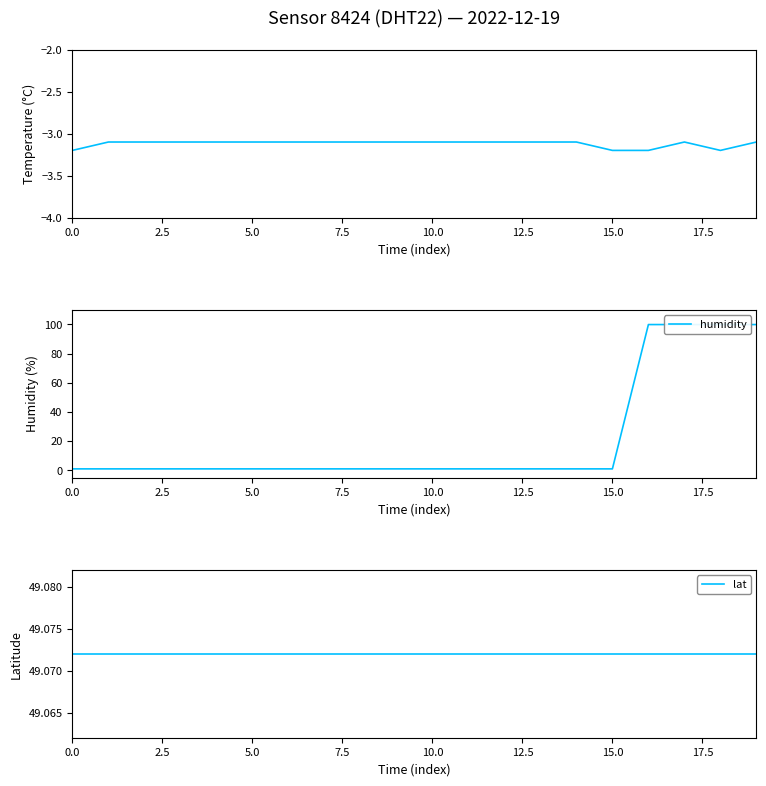

Reading left to right, transcribe all the data shown in this chart.

temperature: -3.2	-3.1	-3.1	-3.1	-3.1	-3.1	-3.1	-3.1	-3.1	-3.1	-3.1	-3.1	-3.1	-3.1	-3.1	-3.2	-3.2	-3.1	-3.2	-3.1
humidity: 1.0	1.0	1.0	1.0	1.0	1.0	1.0	1.0	1.0	1.0	1.0	1.0	1.0	1.0	1.0	1.0	99.9	99.9	99.9	99.9
lat: 49.1	49.1	49.1	49.1	49.1	49.1	49.1	49.1	49.1	49.1	49.1	49.1	49.1	49.1	49.1	49.1	49.1	49.1	49.1	49.1